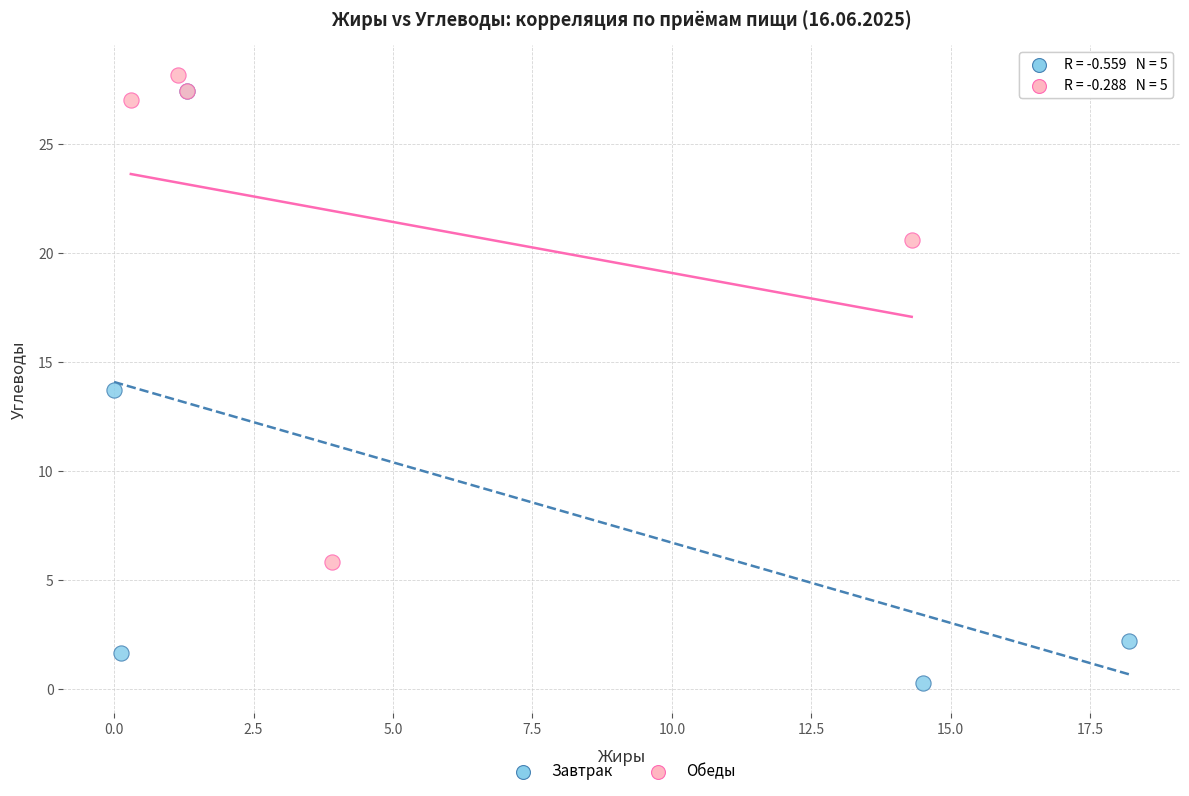

Which series contains the lowest Y value?

Завтрак